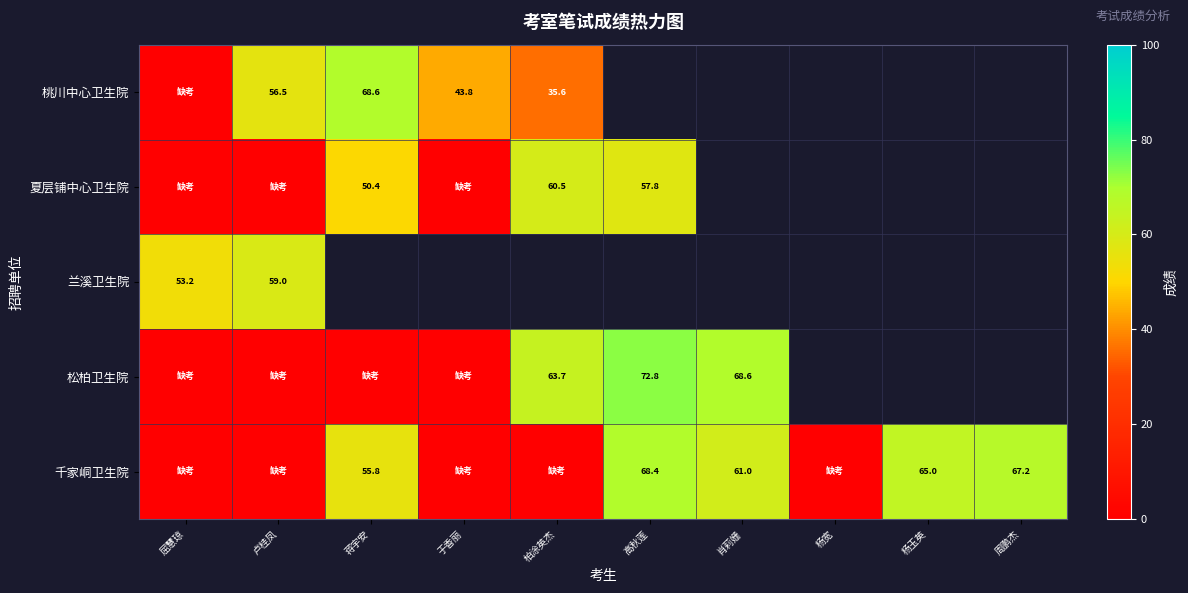

True or false: 千家峒卫生院 has a value of 67.2 at 周鹏杰.

True